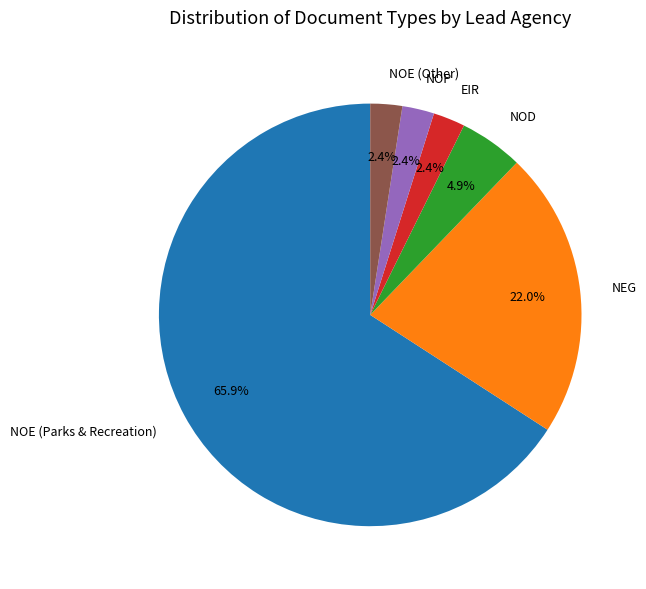

To the nearest percent, what is the average slice percentage?

17%